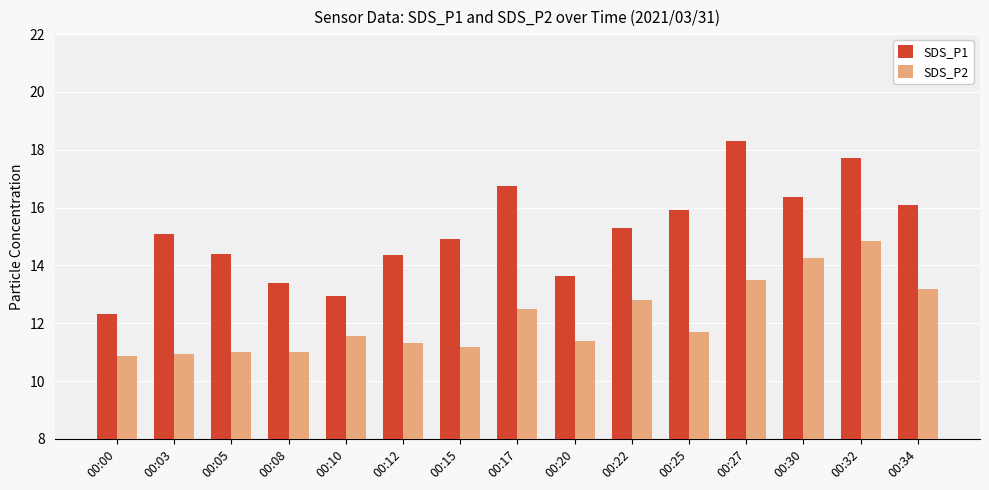

Between 00:03 and 00:10, which series saw the biggest shift?

SDS_P1